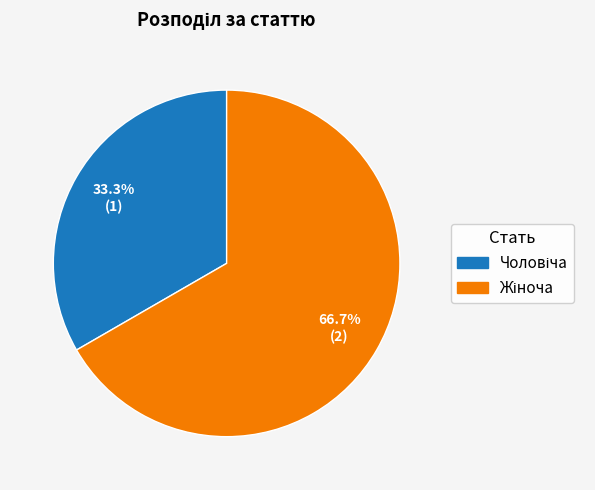

Is there a majority slice in this chart?

Yes